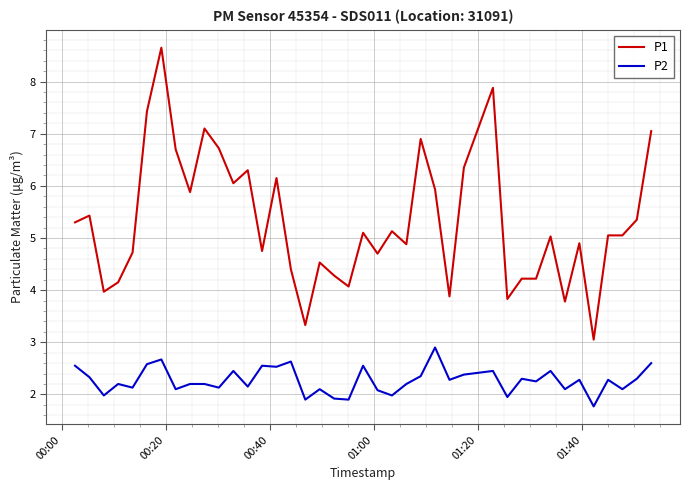

At how many categories does at least one series exceed 8?

1